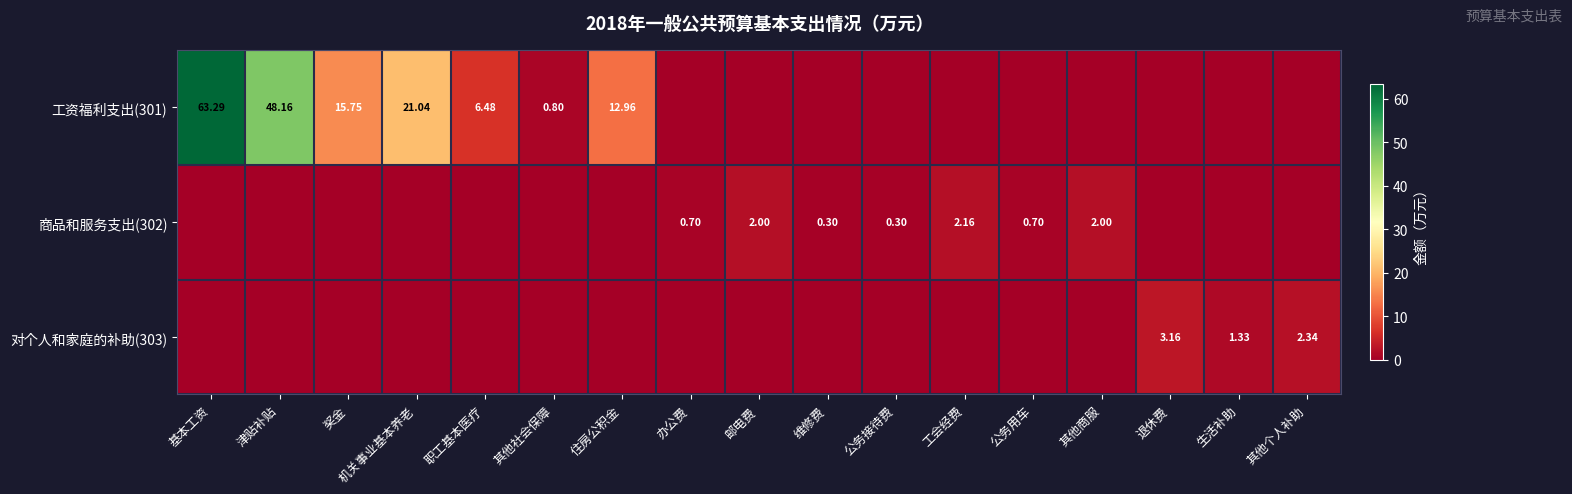

What is the spread (max minus min) of values at 职工基本医疗?

6.5